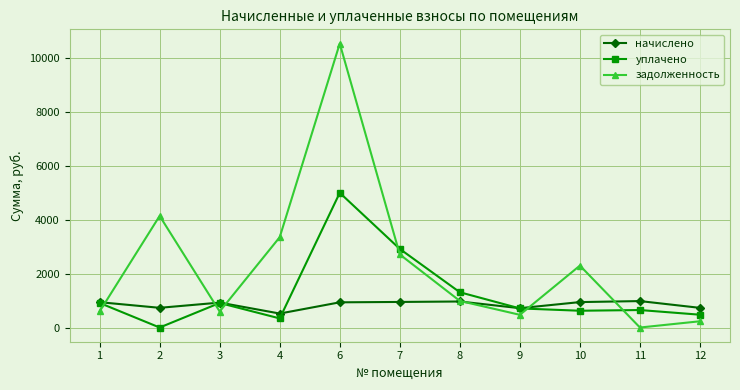

List the series in order of their peak value, highest first.

задолженность, уплачено, начислено